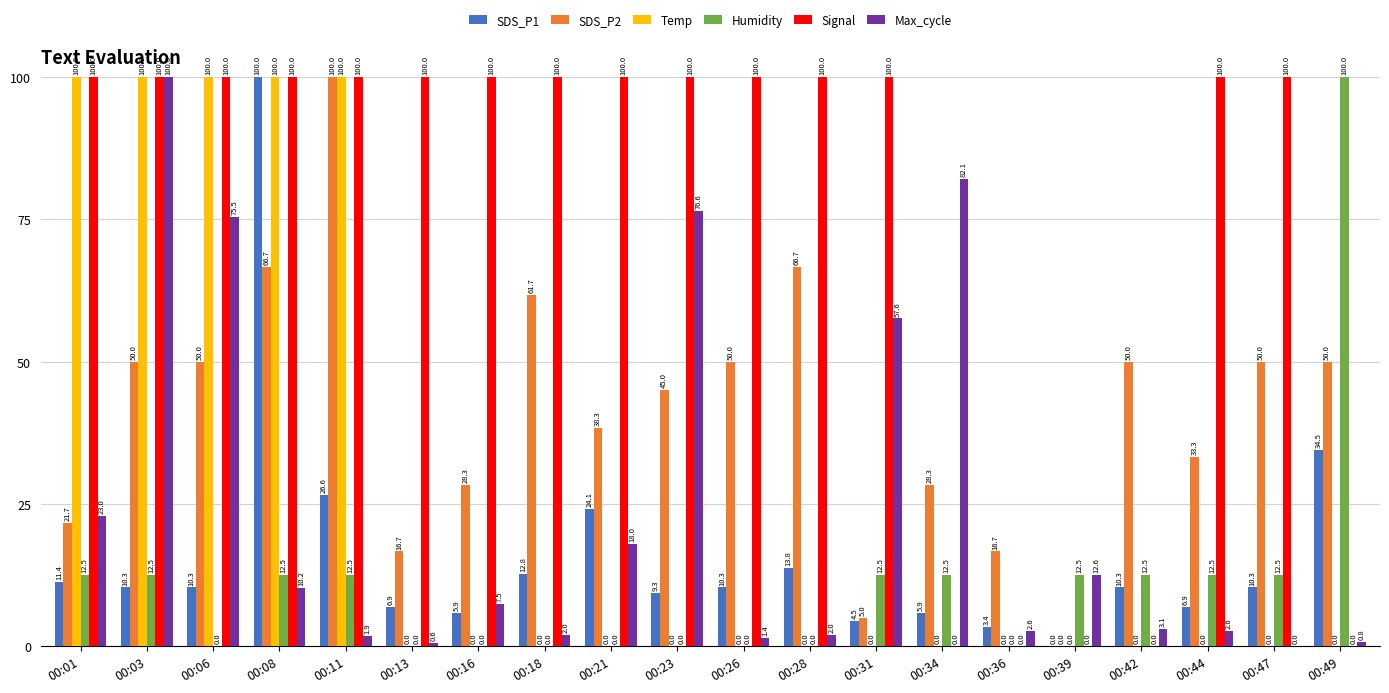

What is the sum of all Max_cycle values?

480.1